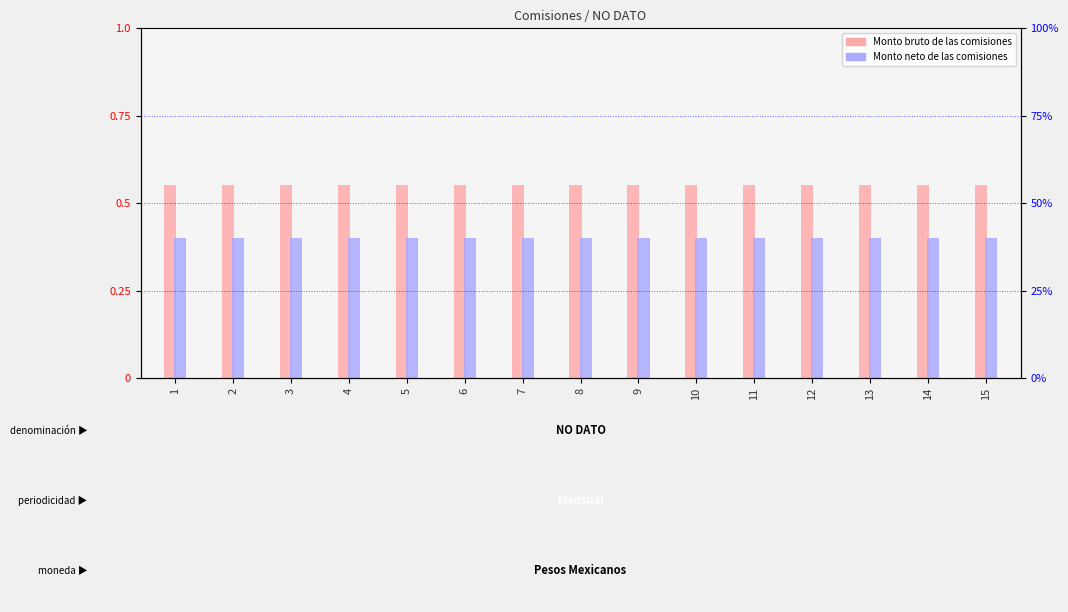

Which category has the lowest value in the Monto bruto de las comisiones series?

1